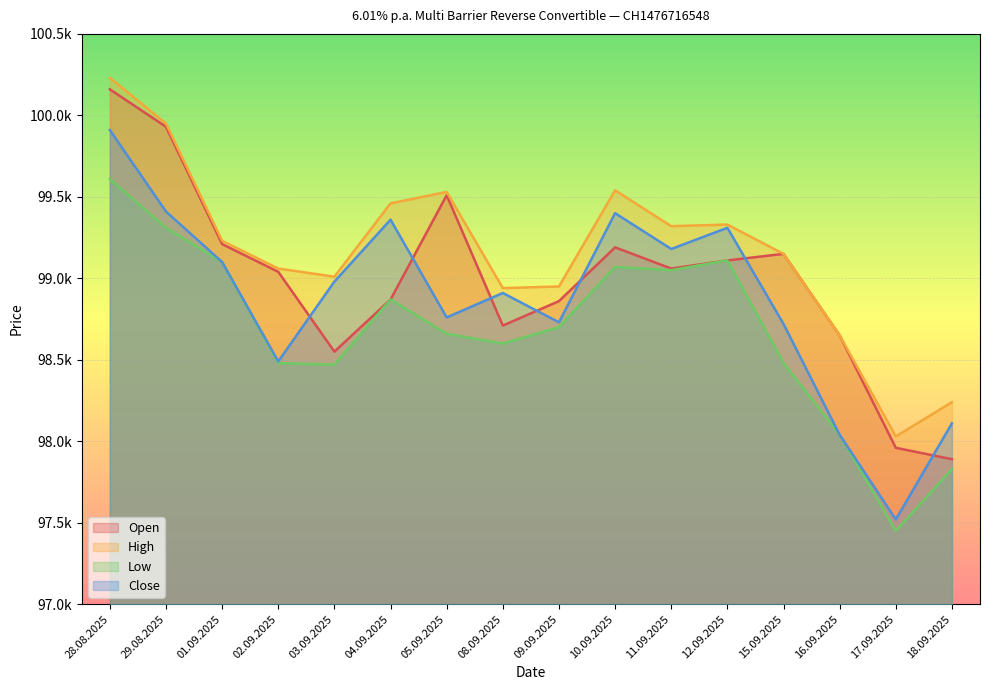

Reading left to right, list all the values displayed in this chart.

Open: 100160	99930	99210	99040	98550	98870	99510	98710	98860	99190	99060	99110	99150	98650	97960	97890
High: 100230	99950	99230	99060	99010	99460	99530	98940	98950	99540	99320	99330	99150	98650	98030	98240
Low: 99610	99310	99100	98480	98470	98870	98660	98600	98700	99070	99050	99110	98480	98040	97450	97830
Close: 99910	99410	99100	98490	98980	99360	98760	98910	98730	99400	99180	99310	98720	98040	97520	98110